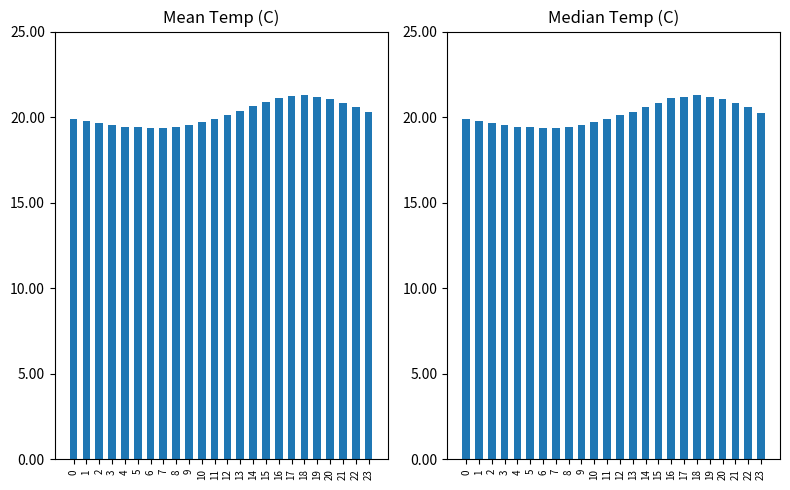

Read the Mean Temp value at 0.

19.9